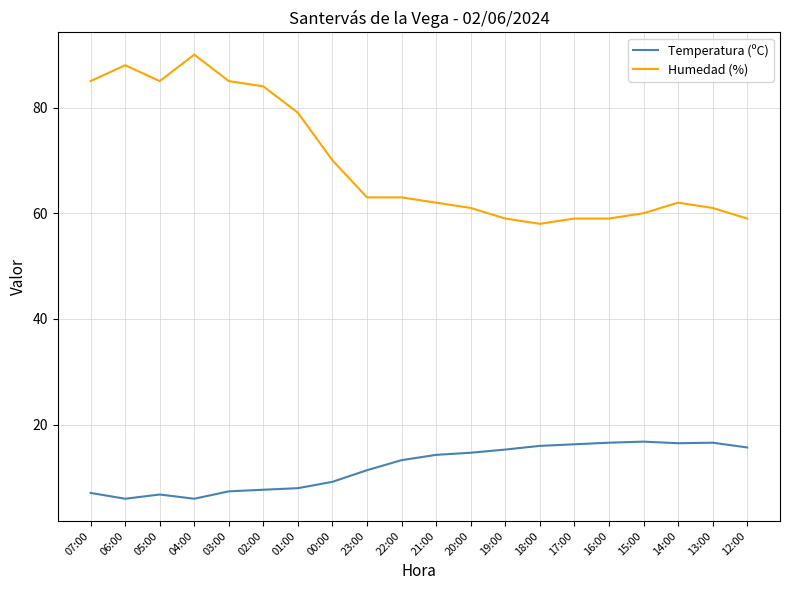

Rank the series by their average value, from highest to lowest.

Humedad (%), Temperatura (ºC)